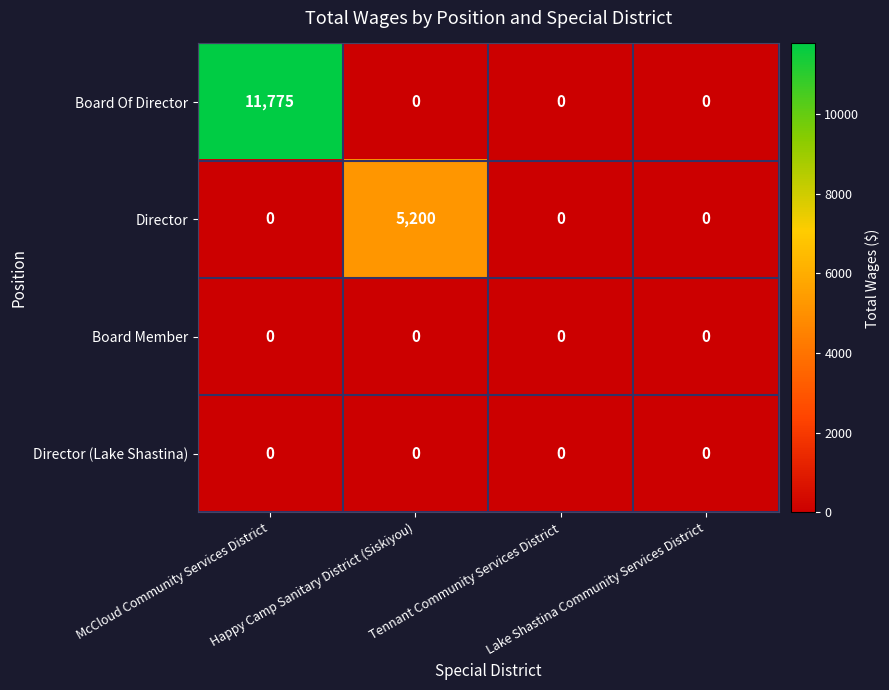

Which series has the largest range (max minus min)?

Board Of Director